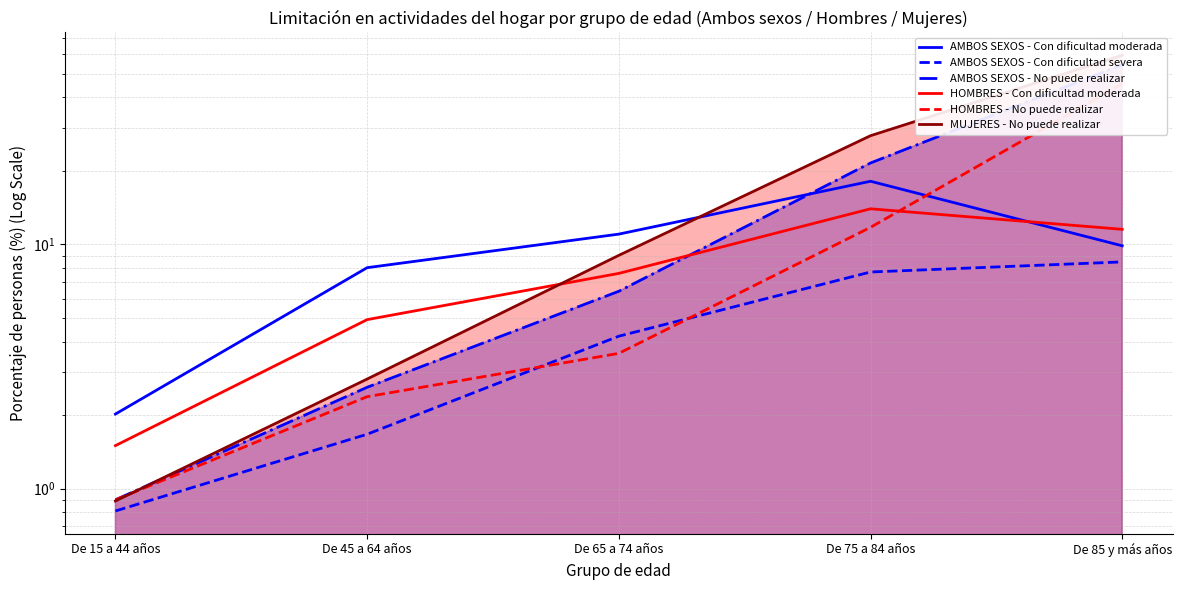

Which category has the lowest value across all series?

De 15 a 44 años